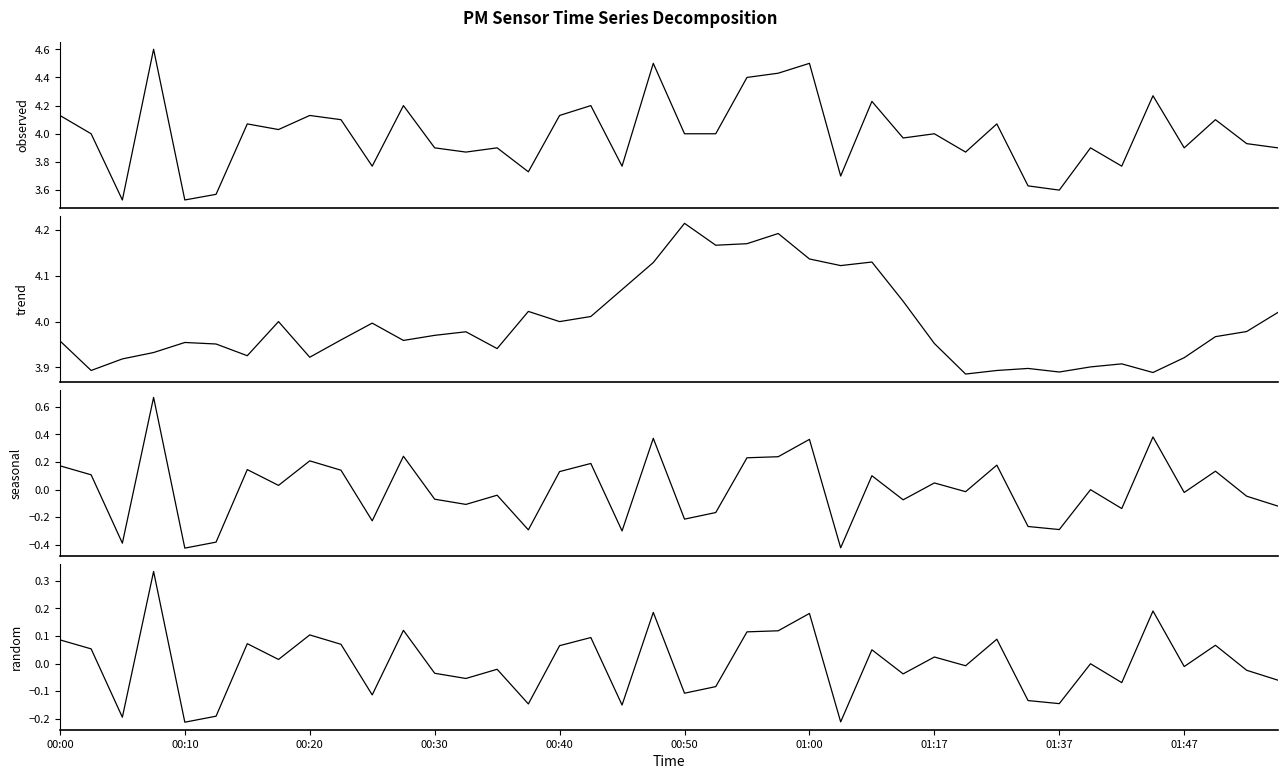

Does the chart display data point markers on the line(s)?

No